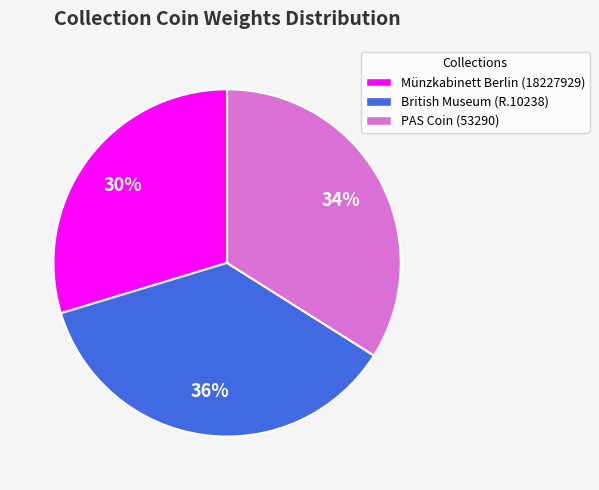

Which category has the biggest portion of the pie?

British Museum (R.10238)